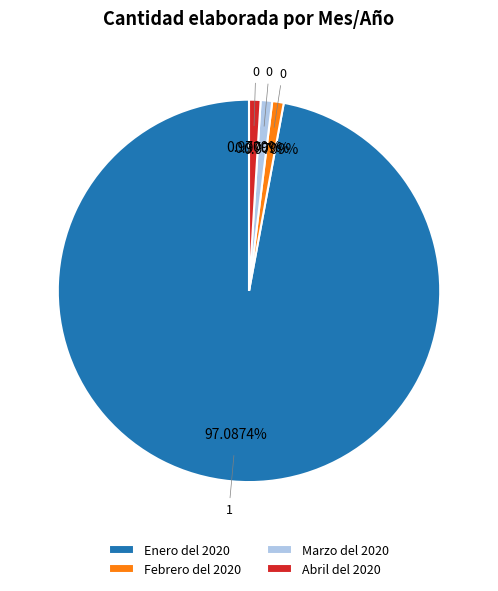

Count the number of slices in the pie.

4